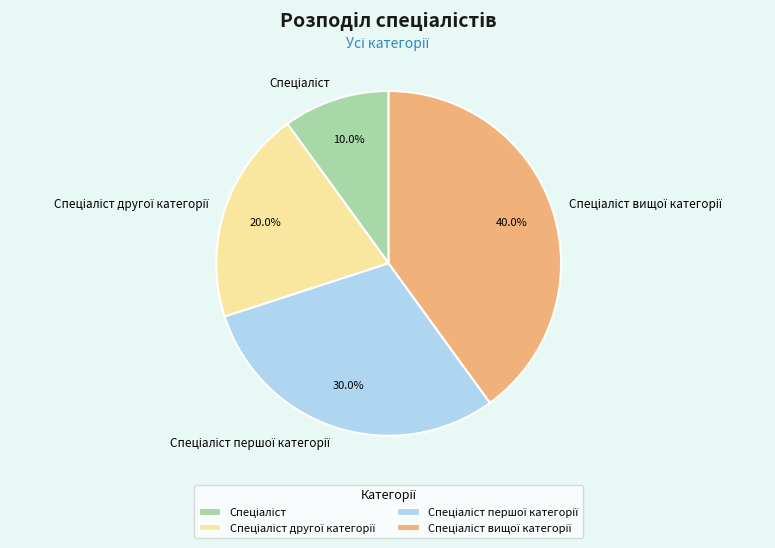

Does any single category account for the majority?

No